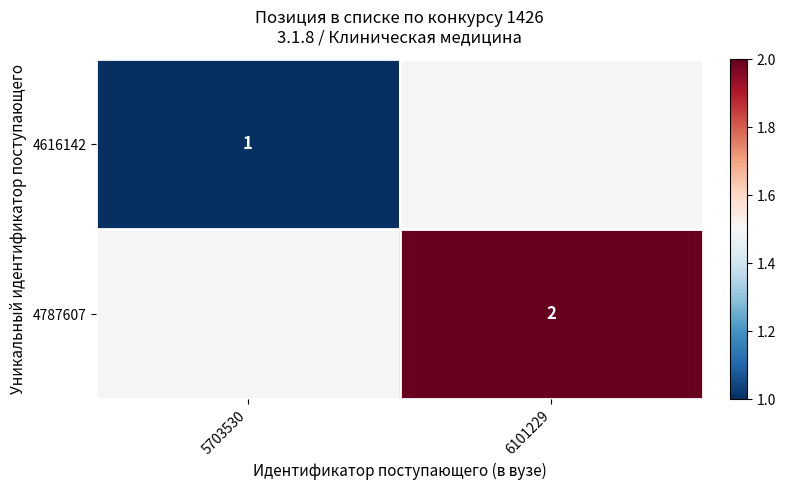

True or false: 4787607 has a value of 2 at 6101229.

True